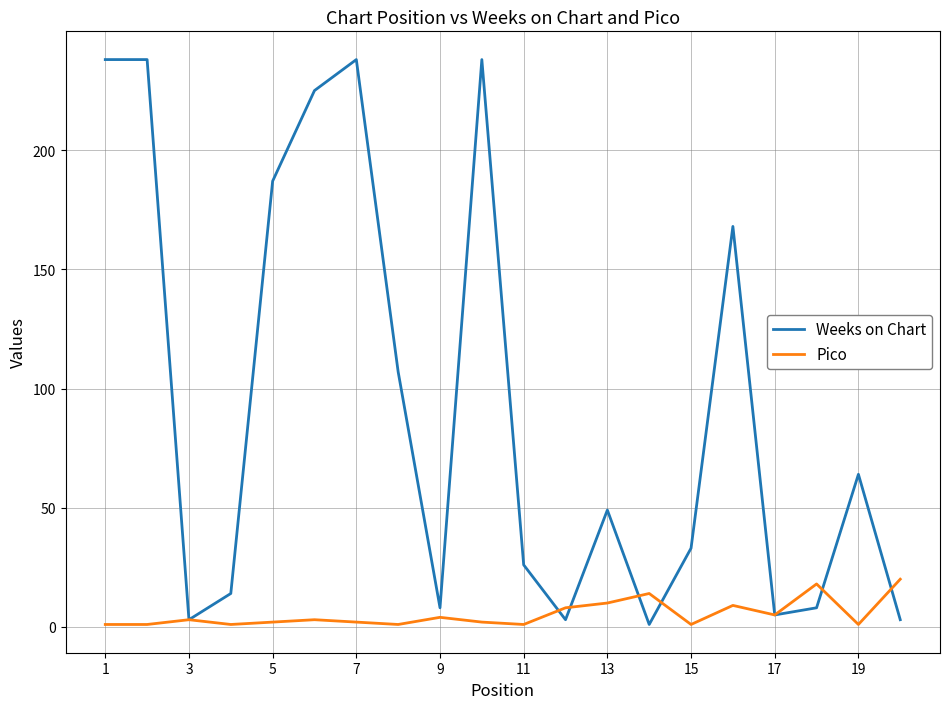

Rank the series by their average value, from highest to lowest.

Weeks on Chart, Pico